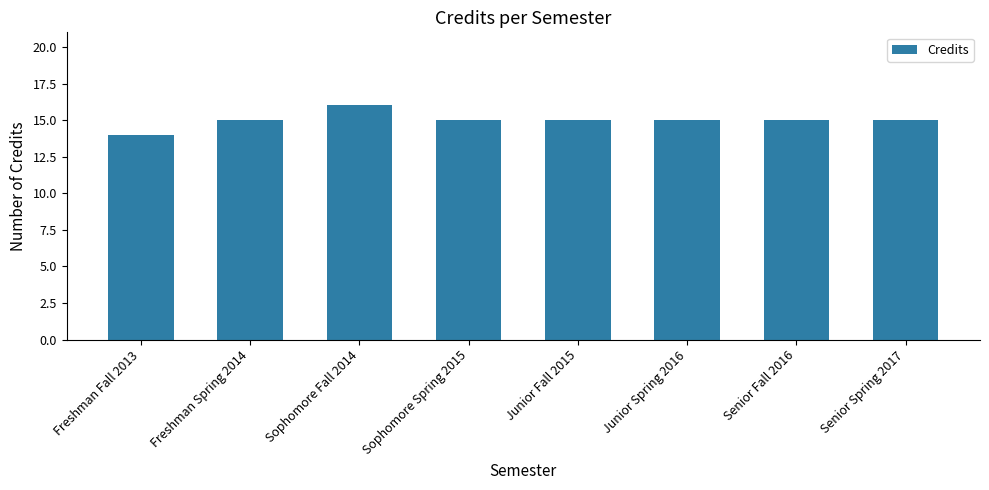

What is the label of the 4th bar from the right?

Junior Fall 2015